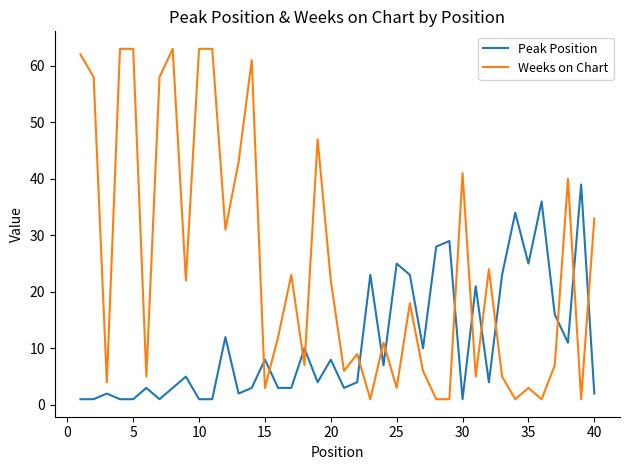

Rank the series by their average value, from lowest to highest.

Peak Position, Weeks on Chart